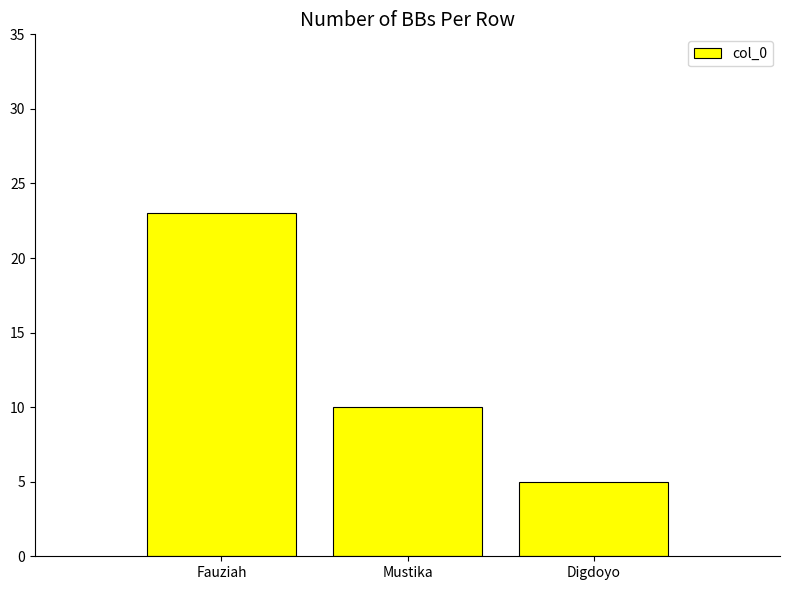

List the labels in order of value, smallest first.

Digdoyo, Mustika, Fauziah